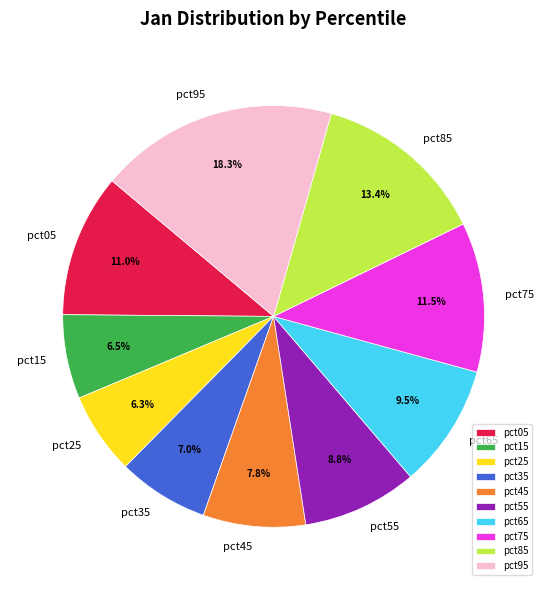

To the nearest percent, what is the difference between the pct25 and pct75 slice percentages?

5%